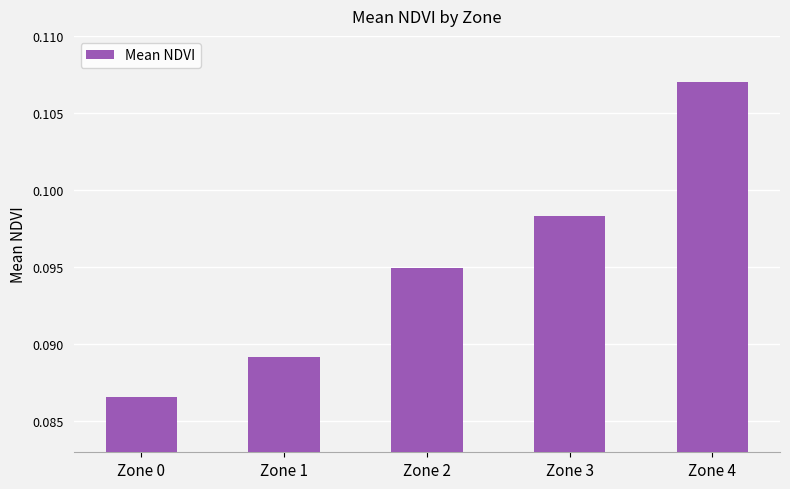

Which label corresponds to the largest value in the chart?

Zone 4